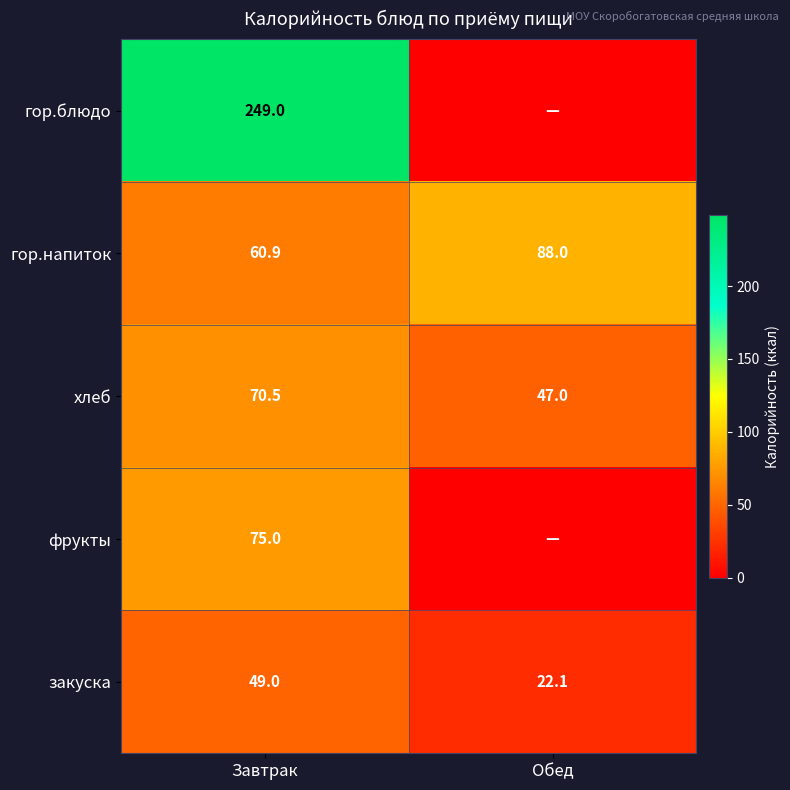

True or false: гор.блюдо has a value of 78.3 at Завтрак.

False